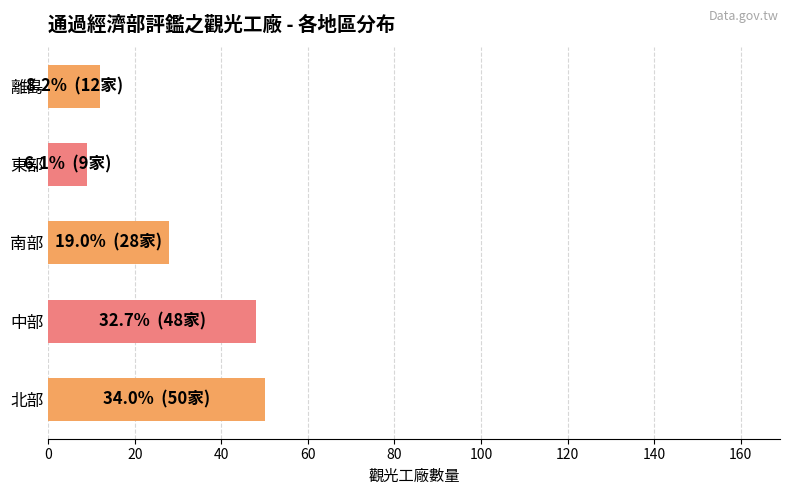

Reading bottom to top, transcribe all the data shown in this chart.

50	48	28	9	12